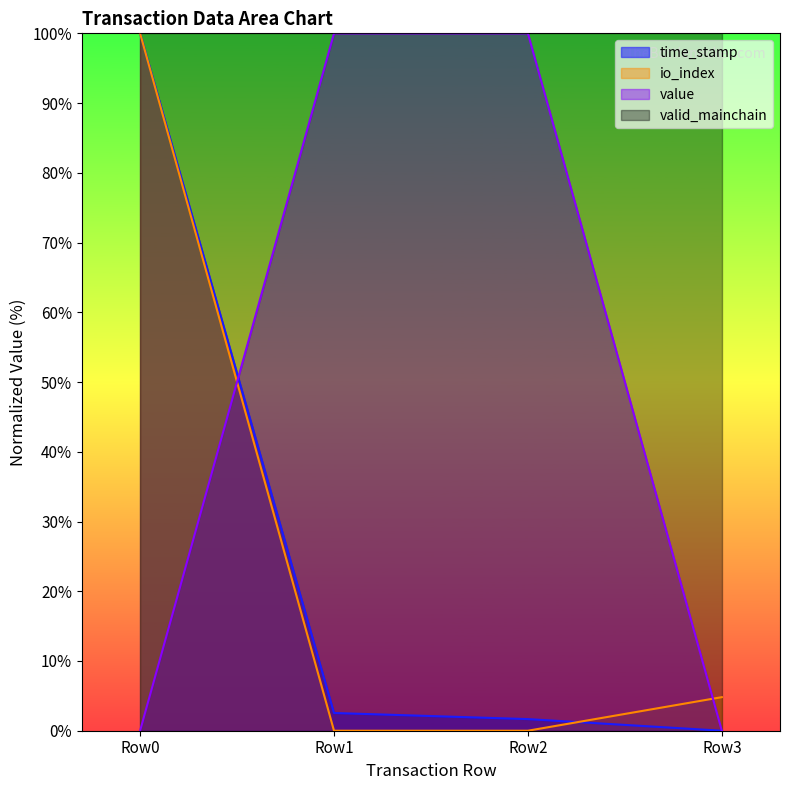

Which category has the highest value in the time_stamp series?

Row0